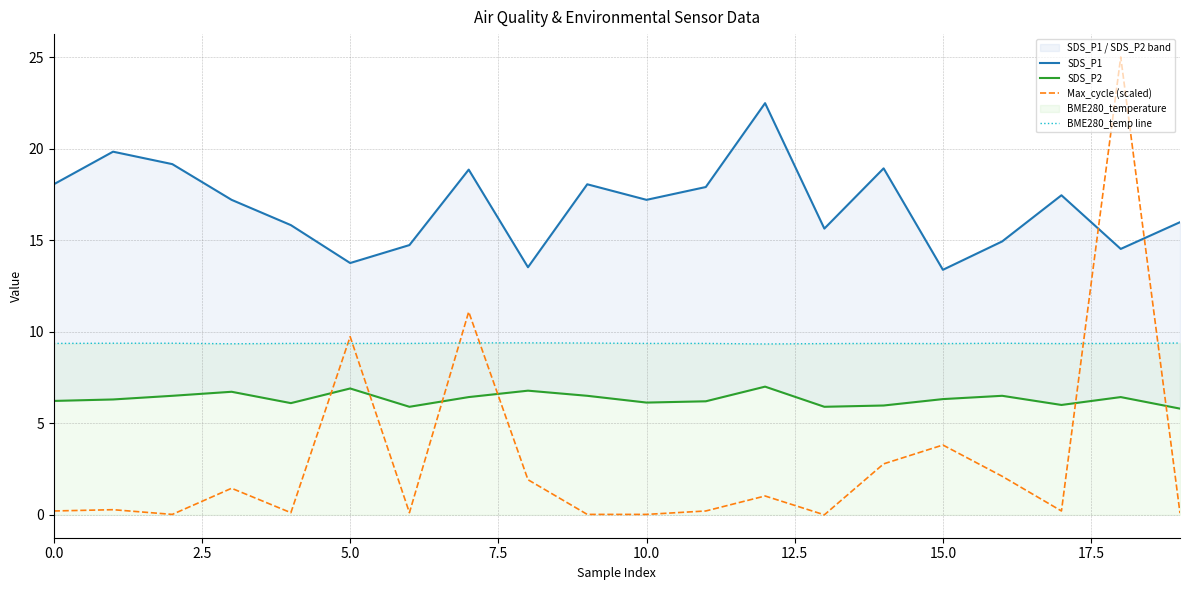

After their last crossing, which series has the higher values: Max_cycle (scaled) or BME280_temp line?

BME280_temp line